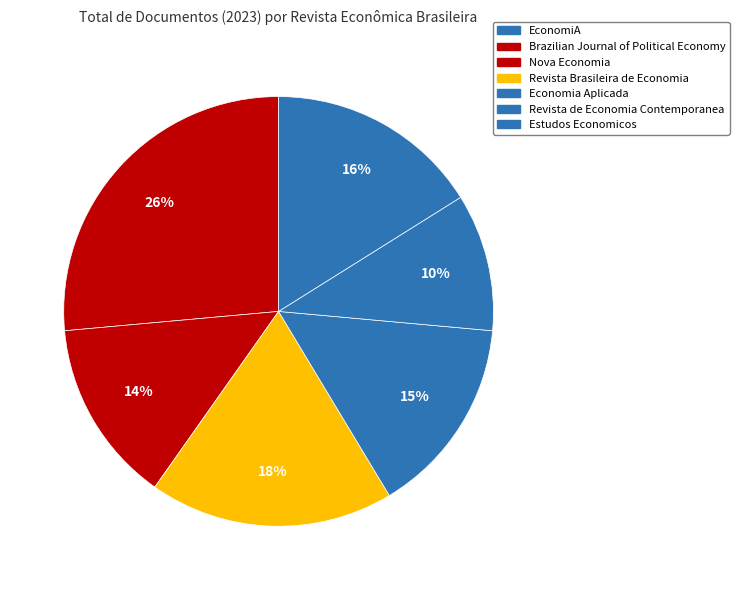

What is the smallest slice in the pie chart?

EconomiA